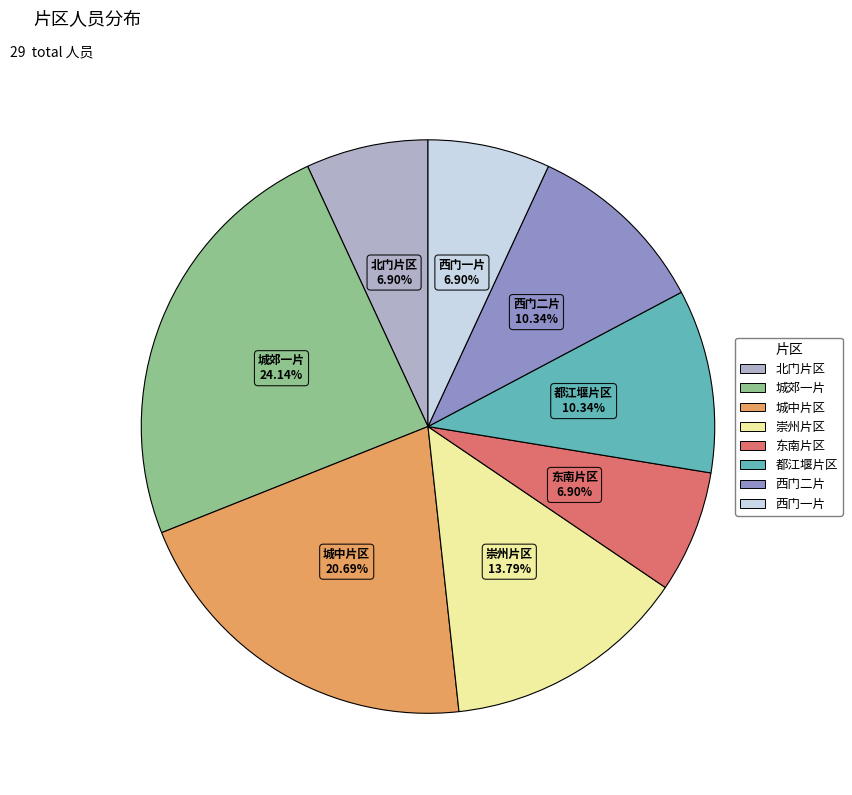

True or false: 西门二片 accounts for 10% of the total.

True